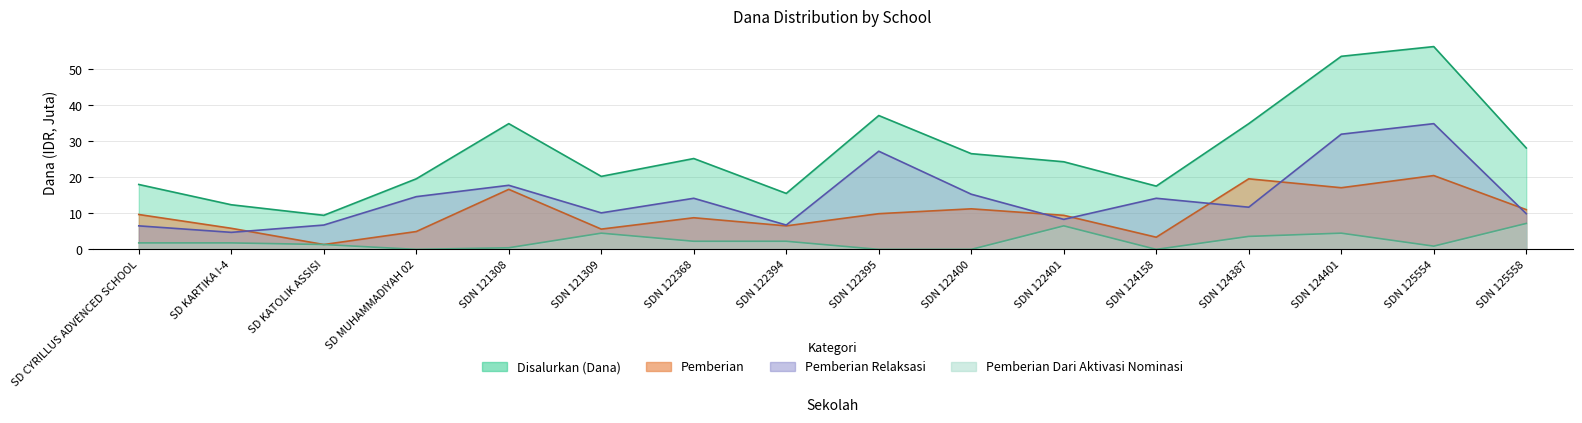

What are all the series names shown in the legend?

Disalurkan (Dana), Pemberian, Pemberian Relaksasi, Pemberian Dari Aktivasi Nominasi